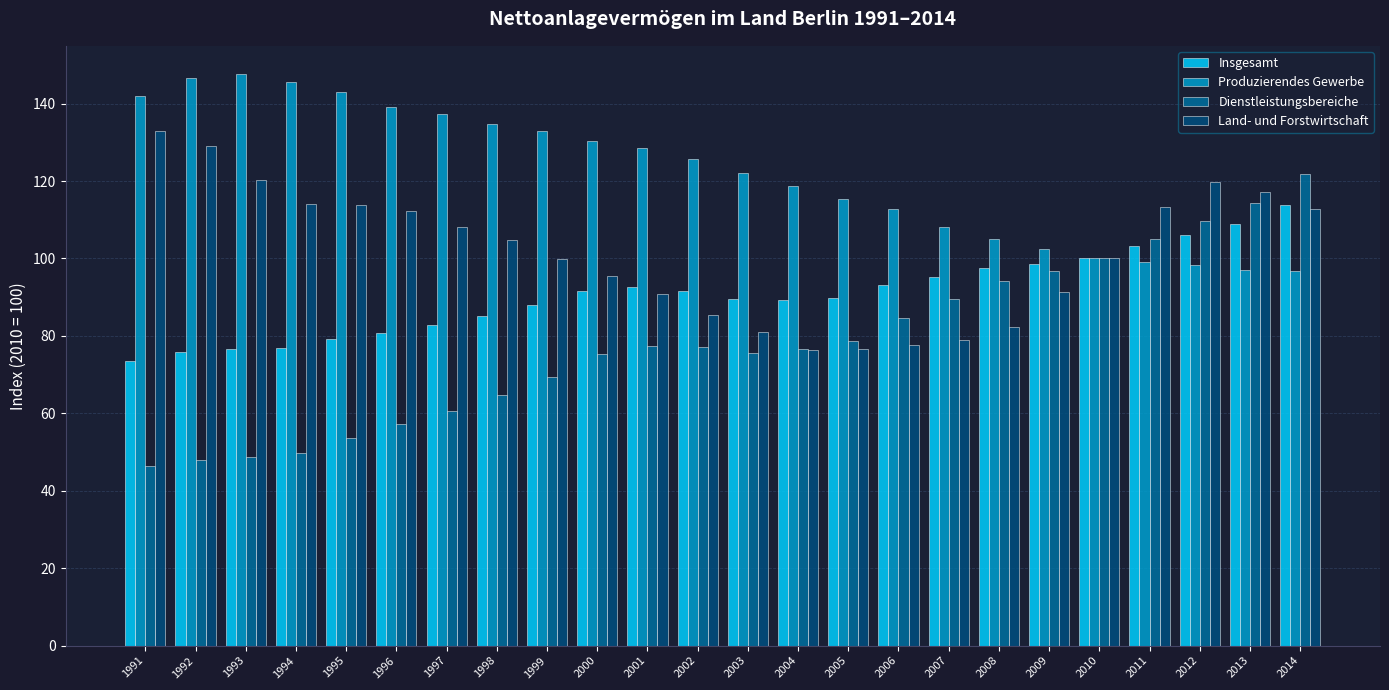

What is the lowest value of the Insgesamt series?

73.4